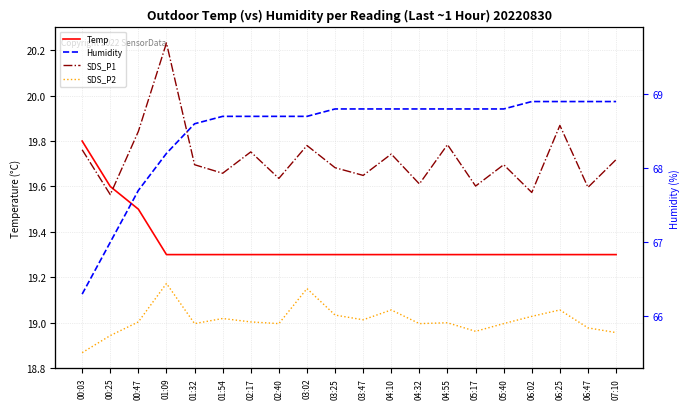

How many Temp values are between 19 and 20?

20